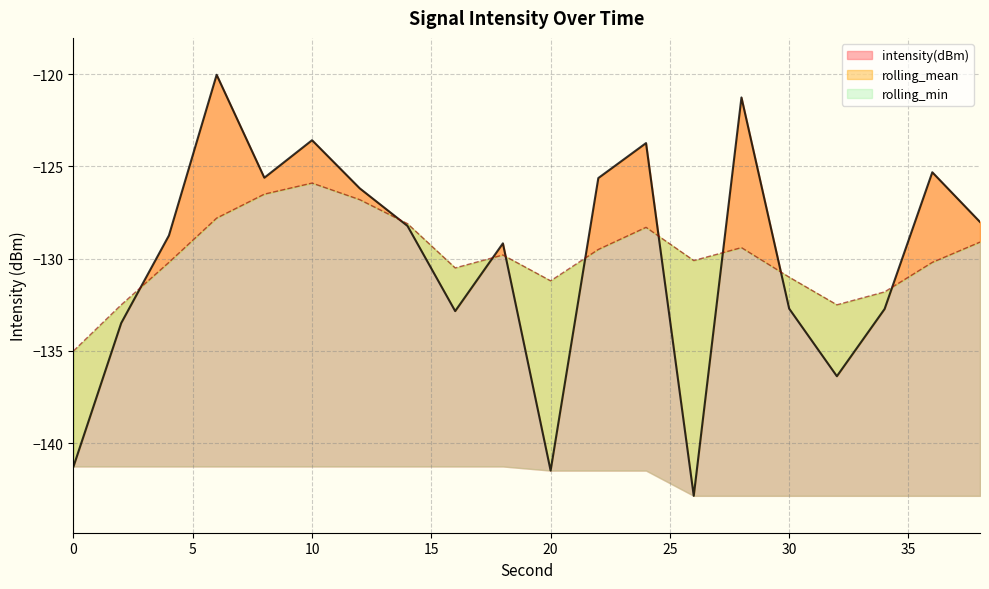

The rolling_mean series shows -219.8 at 10. True or false?

False